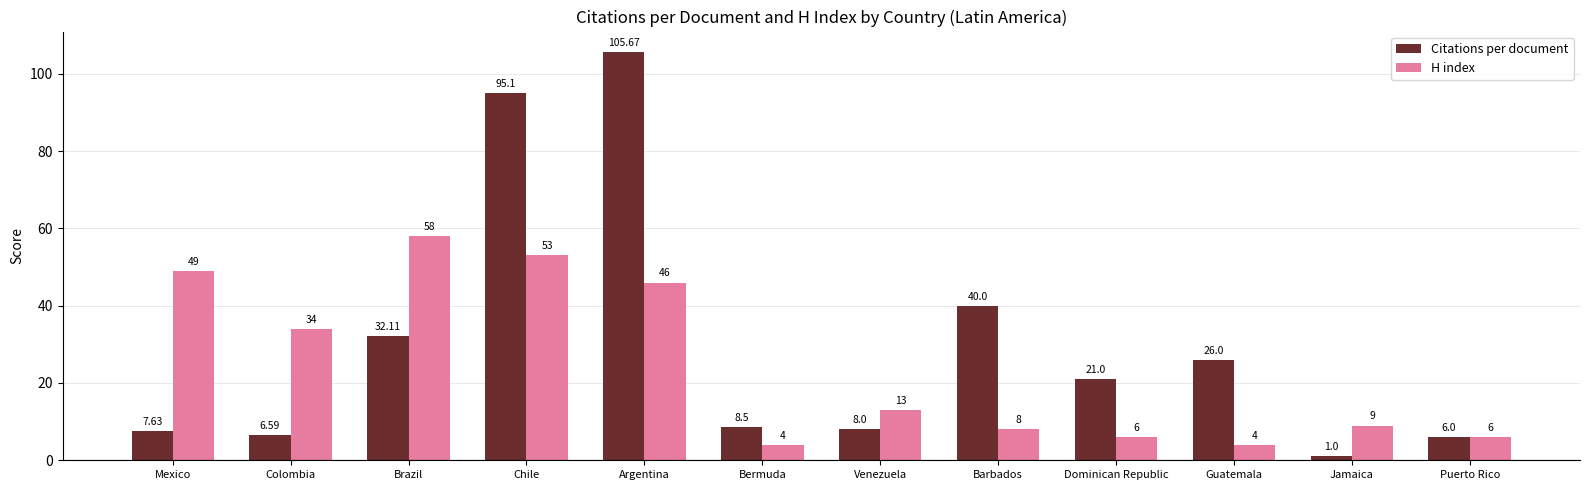

How many bars are there in total?

24